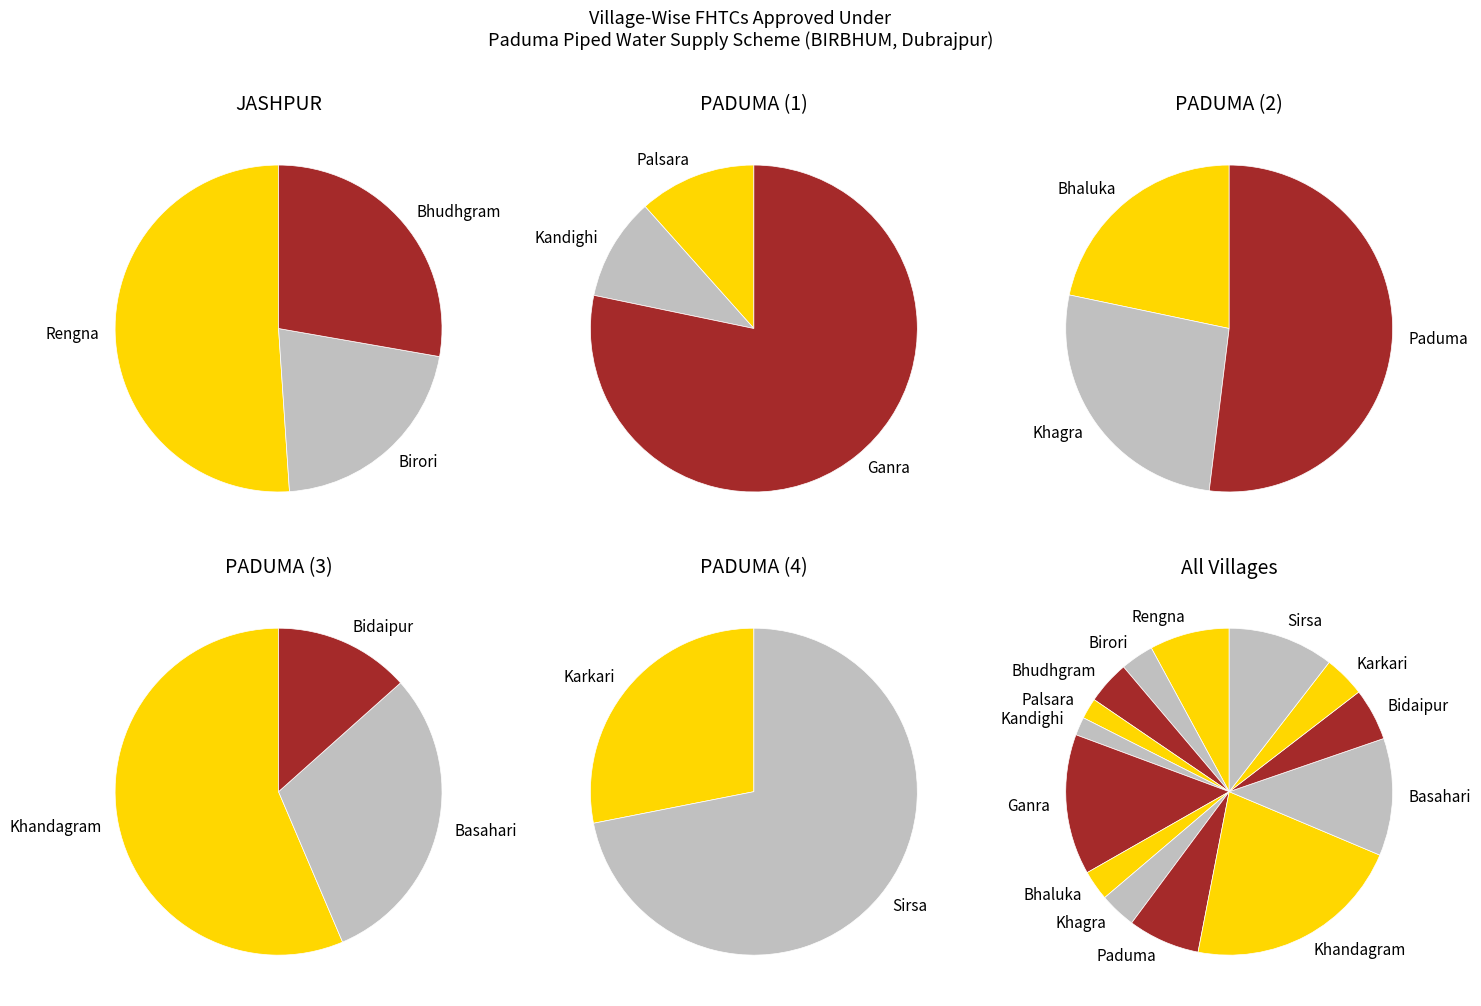

How many slices are in this pie chart?

14